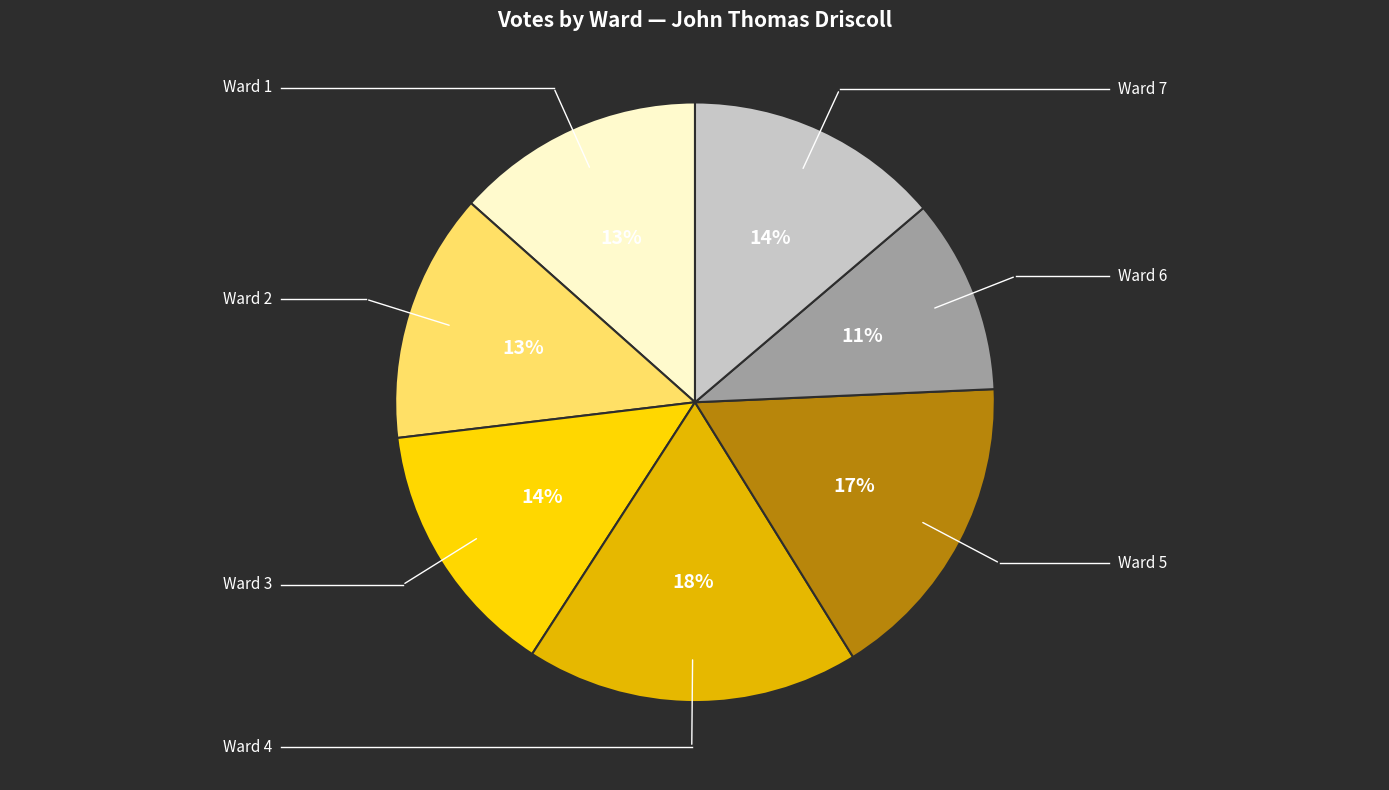

The Ward 6 slice represents 11% of the pie. True or false?

True